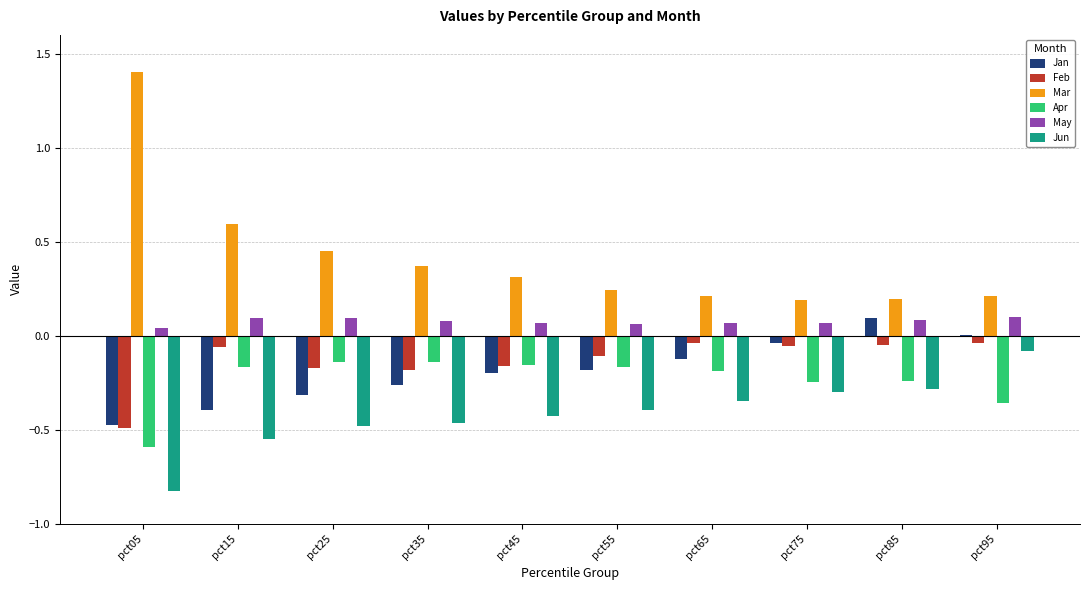

Which series changed the most between pct05 and pct65?

Mar